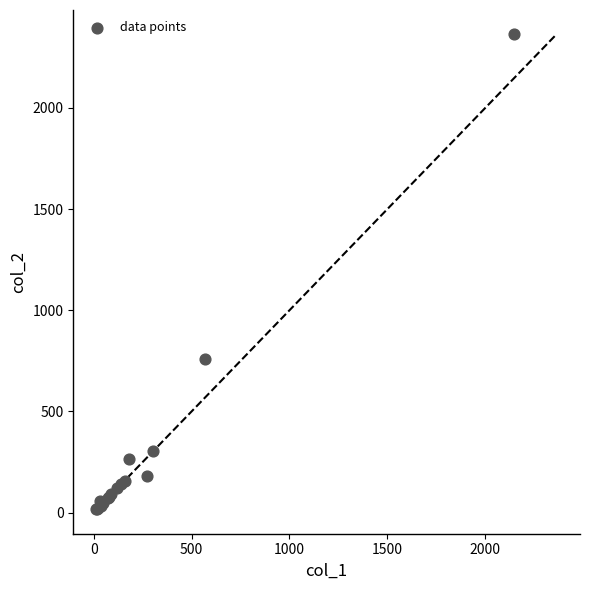

What Y value in the scatter plot is closest to 1191?

760.0